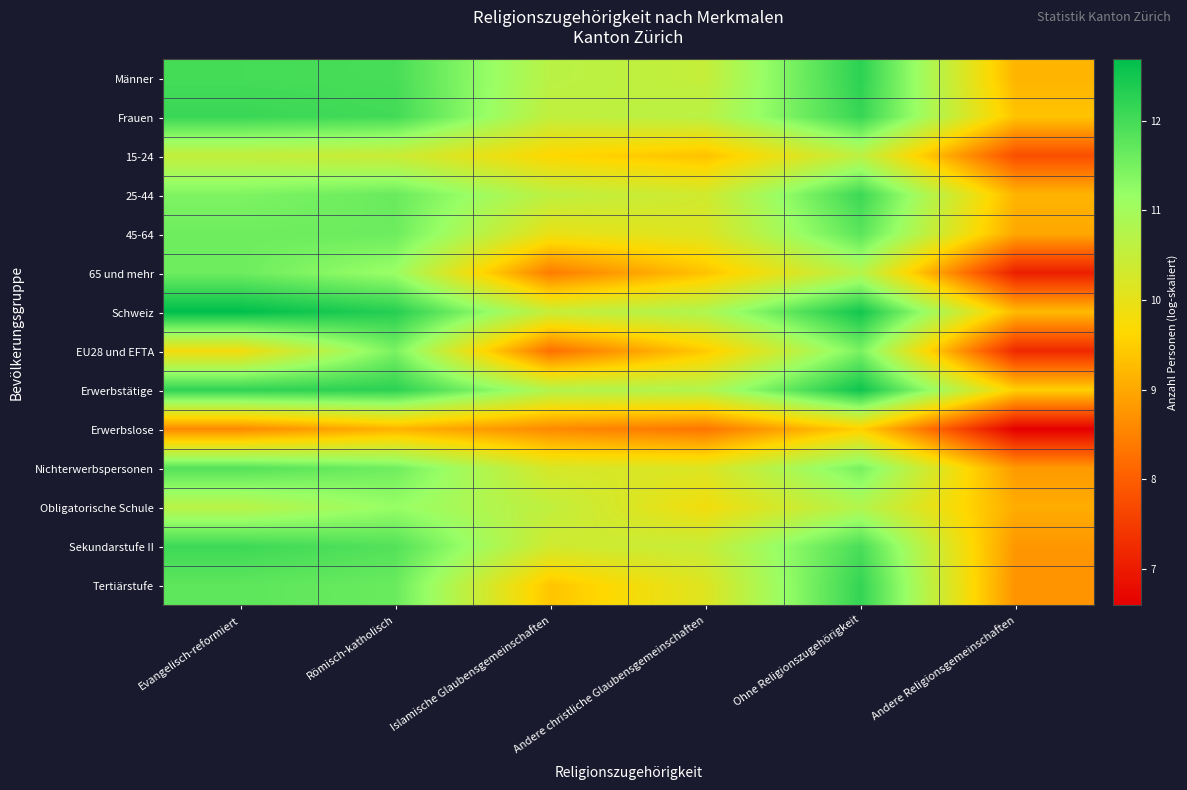

What is the smallest value displayed?

6.6